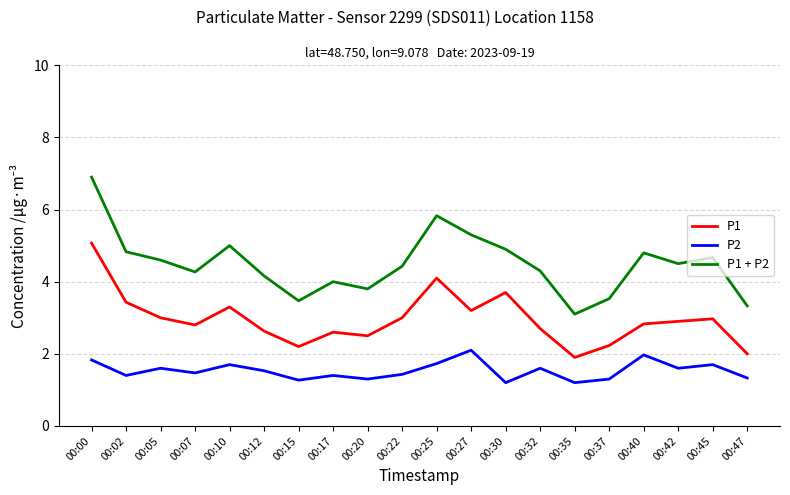

The value of P2 at 00:05 is 1.6. True or false?

True